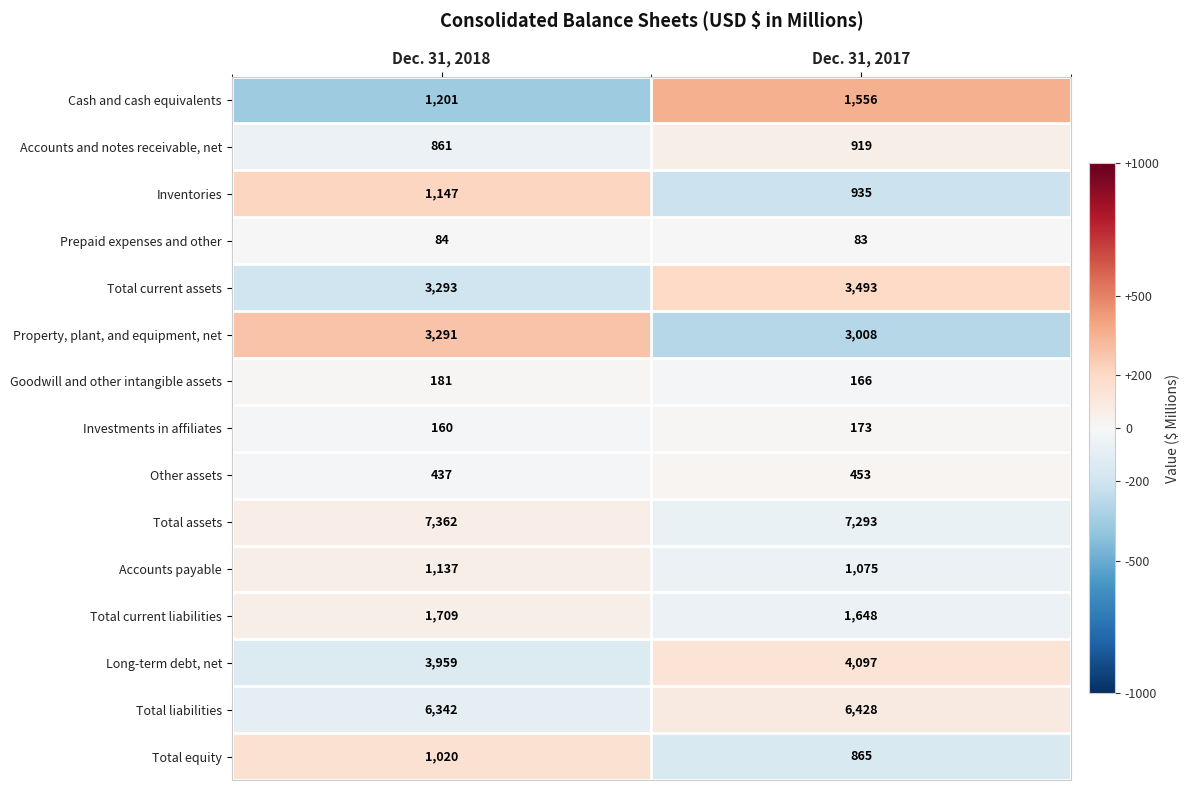

What is the minimum value shown in the chart?

83